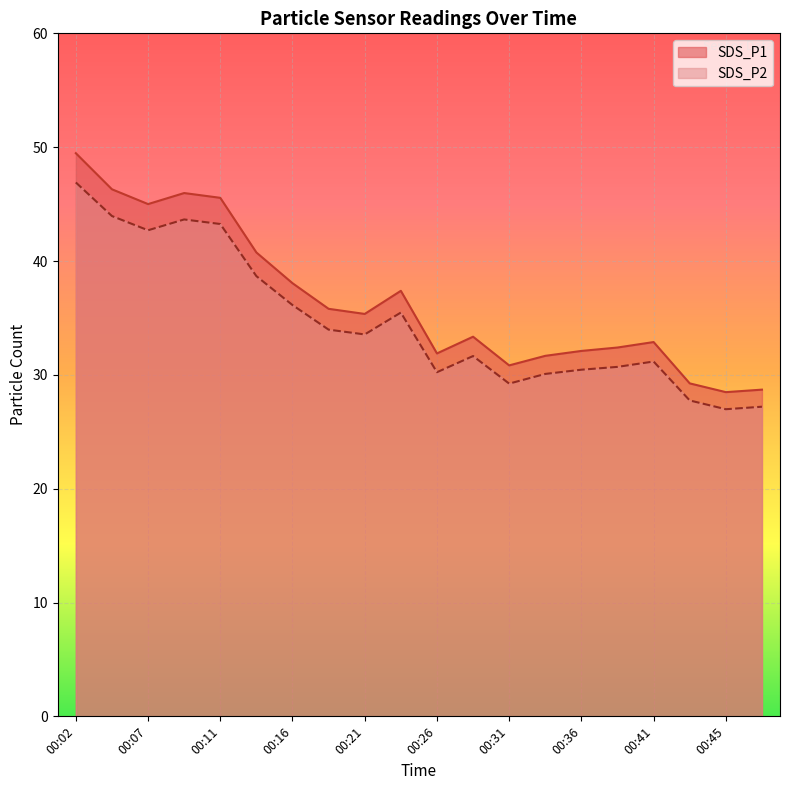

What is the sum of all SDS_P2 values?

693.7